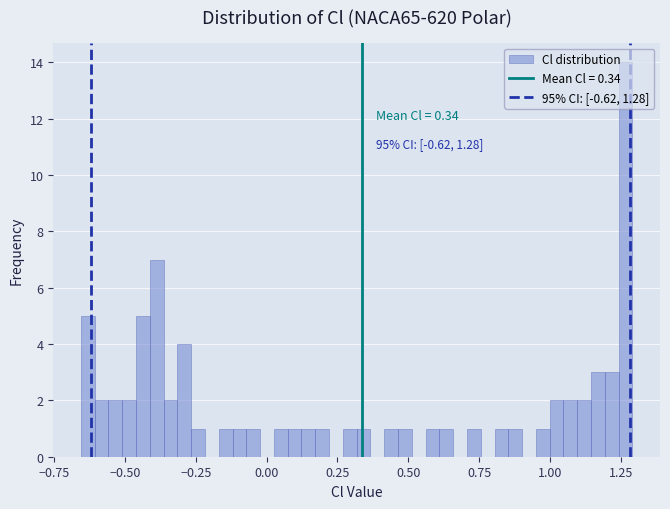

Read against the x-axis, roughly where is the centre of the tallest bar?

1.25